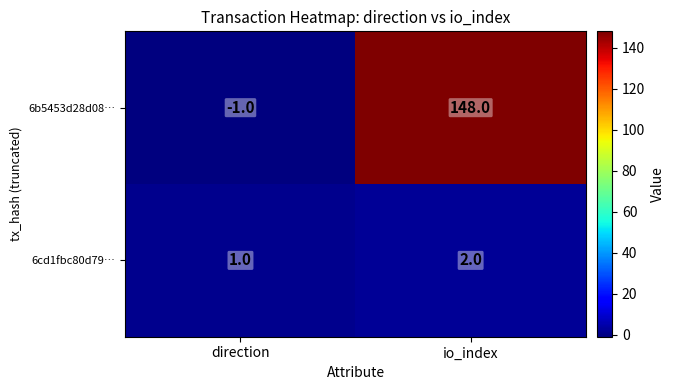

Which label corresponds to the smallest value in the chart?

direction